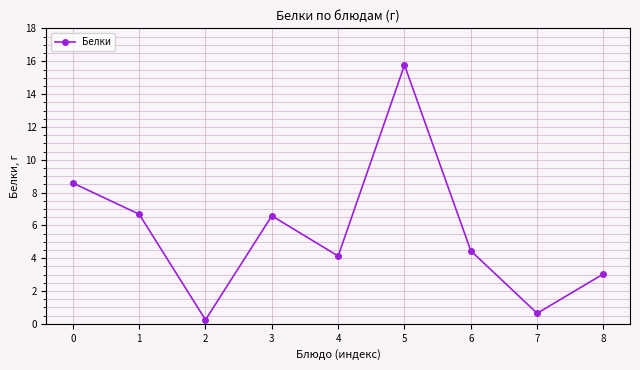

How many data points are less than 4?

3